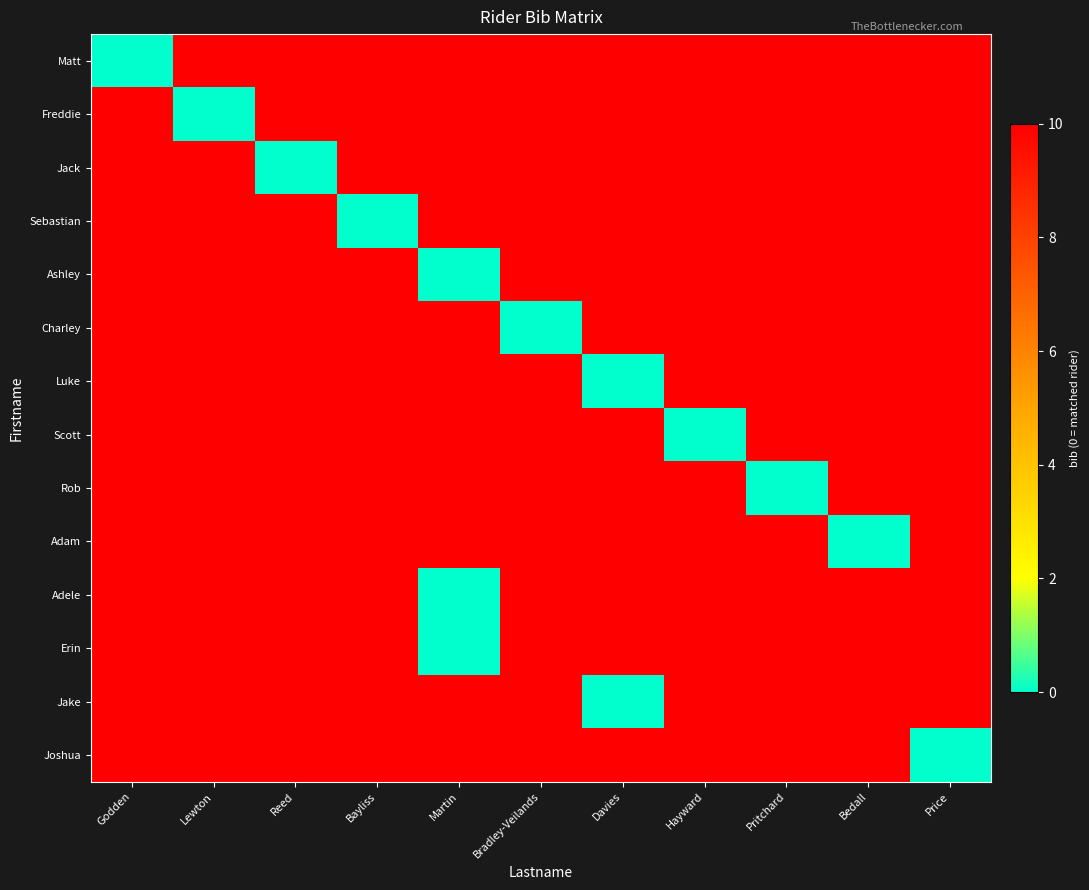

At which category is the sum across all series the highest?

Godden